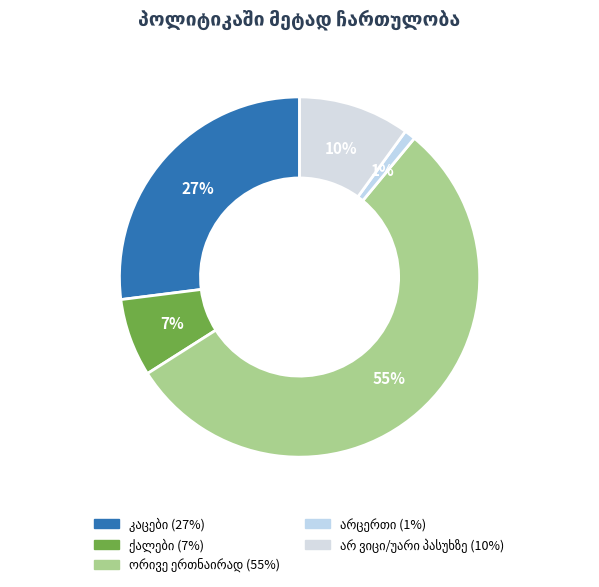

Which slice represents more than half of the pie?

ორივე ერთნაირად